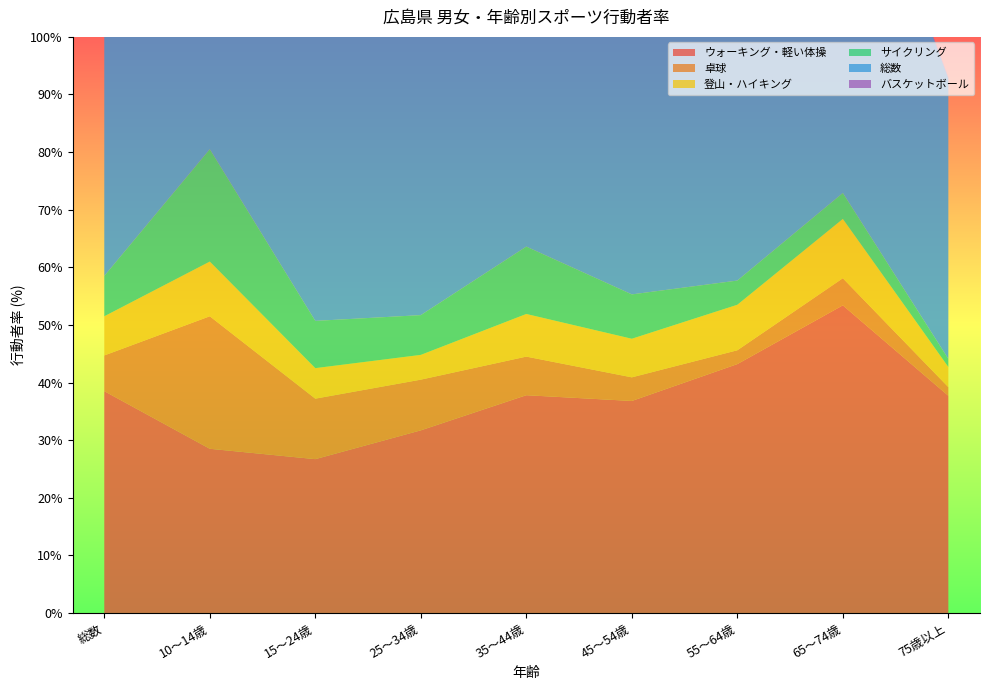

Reading left to right, extract all data points from this chart.

ウォーキング・軽い体操: 総数=38.5	10～14歳=28.5	15～24歳=26.7	25～34歳=31.7	35～44歳=37.8	45～54歳=36.8	55～64歳=43.2	65～74歳=53.4	75歳以上=37.7
卓球: 総数=6.2	10～14歳=23.0	15～24歳=10.5	25～34歳=8.8	35～44歳=6.7	45～54歳=4.1	55～64歳=2.4	65～74歳=4.7	75歳以上=1.5
登山・ハイキング: 総数=6.8	10～14歳=9.5	15～24歳=5.3	25～34歳=4.3	35～44歳=7.4	45～54歳=6.7	55～64歳=7.9	65～74歳=10.3	75歳以上=3.5
サイクリング: 総数=7.0	10～14歳=19.5	15～24歳=8.2	25～34歳=6.9	35～44歳=11.7	45～54歳=7.7	55～64歳=4.2	65～74歳=4.5	75歳以上=1.4
総数: 総数=66.5	10～14歳=89.2	15～24歳=72.2	25～34歳=68.8	35～44歳=71.7	45～54歳=63.3	55～64歳=63.3	65～74歳=69.5	75歳以上=48.7
バスケットボール: 総数=3.7	10～14歳=24.4	15～24歳=11.4	25～34歳=6.6	35～44歳=2.1	45～54歳=0.0	55～64歳=0.2	65～74歳=0.3	75歳以上=0.2